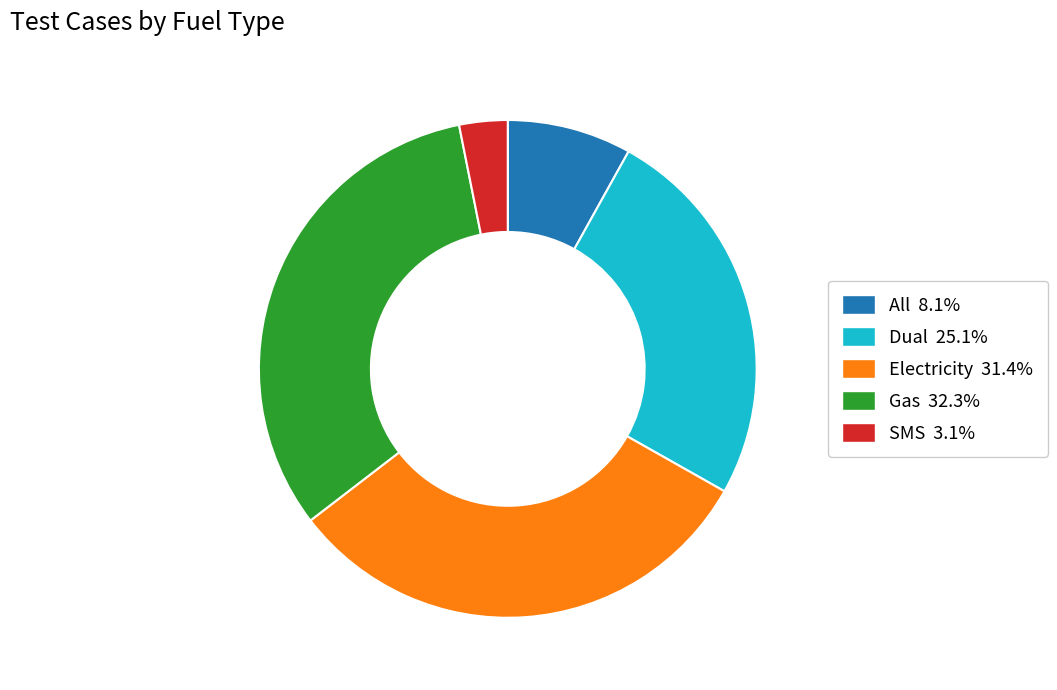

How many slices are in this pie chart?

5